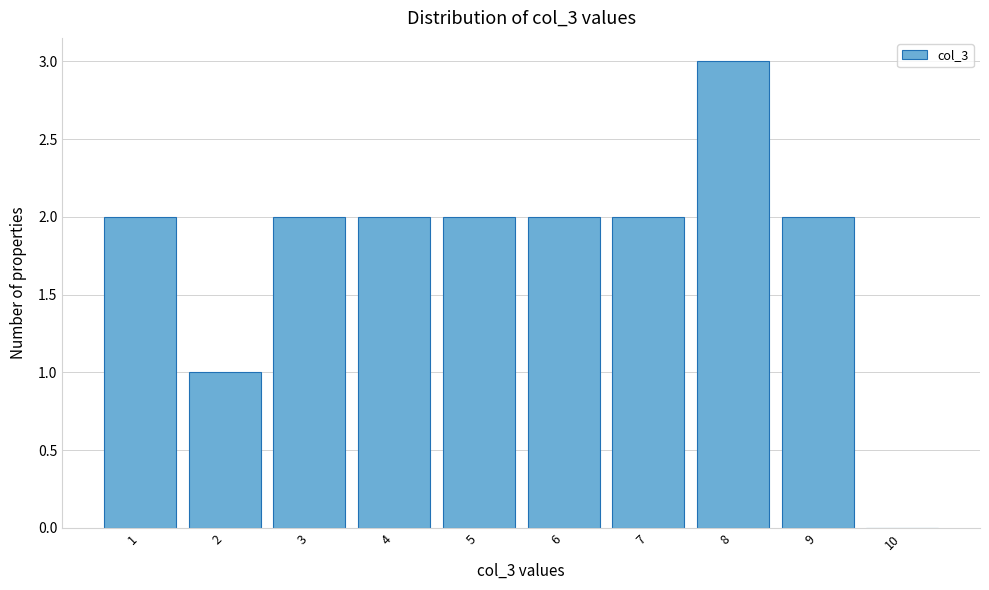

Reading left to right, list all the values displayed in this chart.

1=2	2=1	3=2	4=2	5=2	6=2	7=2	8=3	9=2	10=0